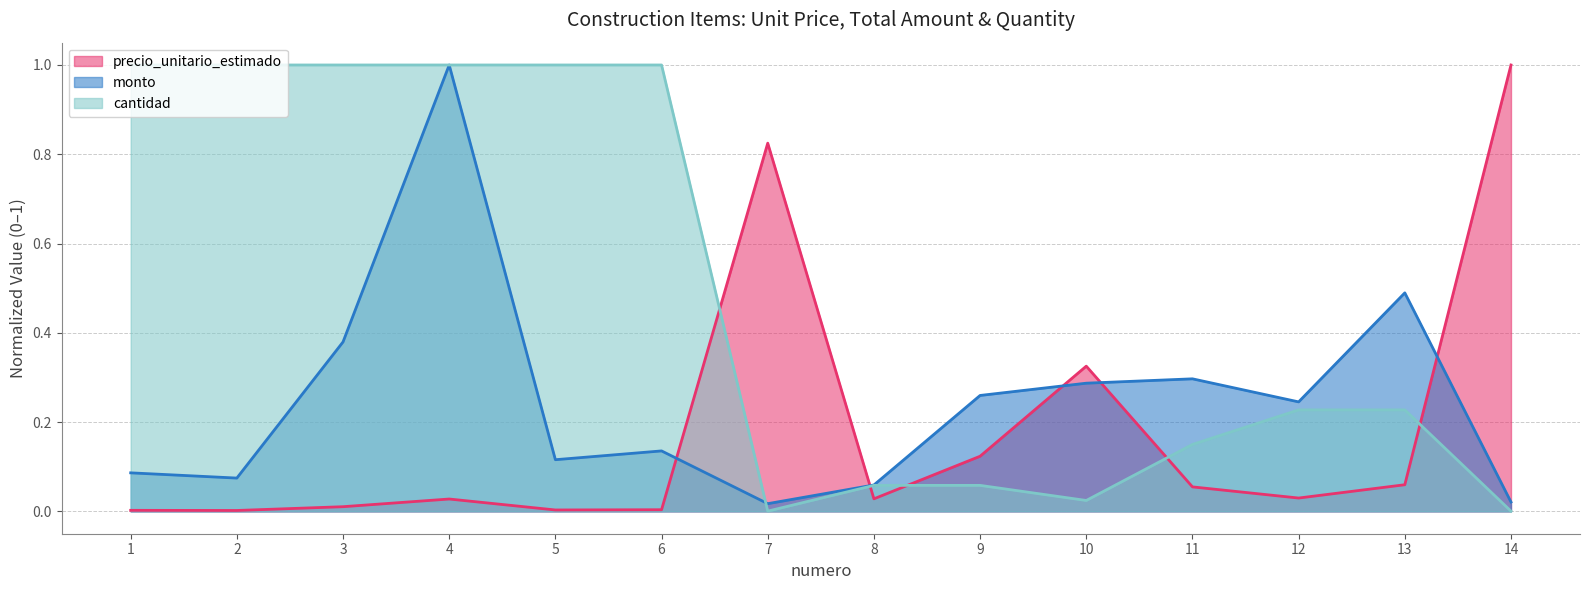

At how many categories does at least one series exceed 0?

14